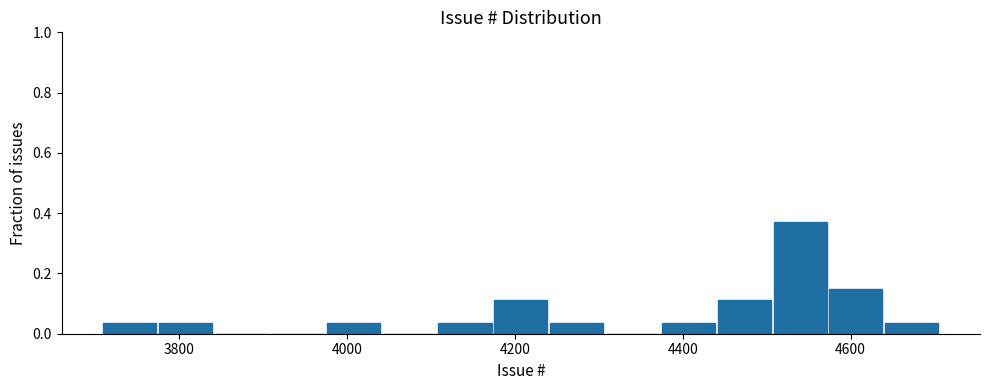

Around what value on the x-axis is the tallest bar? Give the approximate position of its centre, as read against the axis.

4540